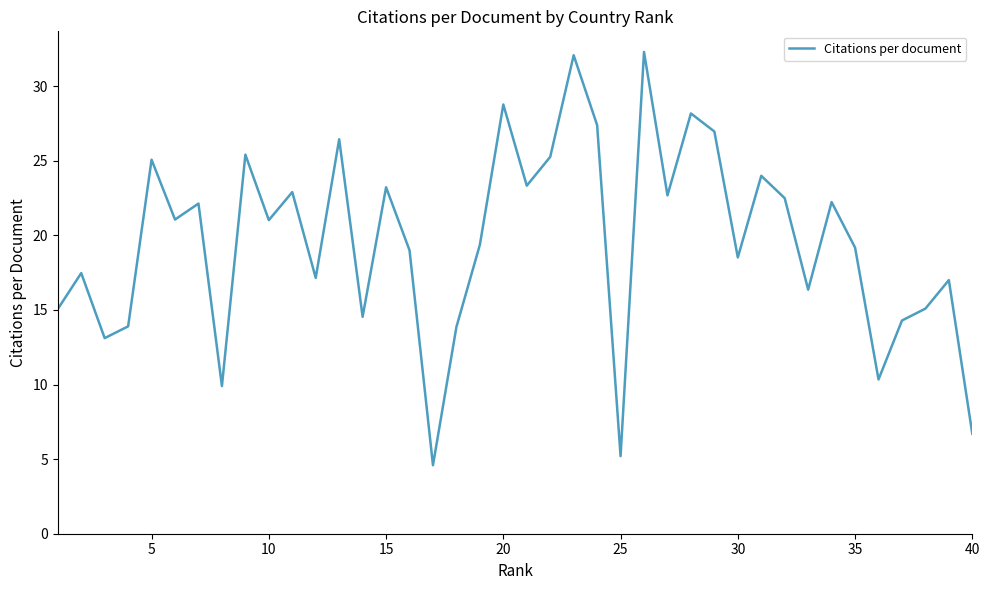

What is the greatest value displayed?

32.3